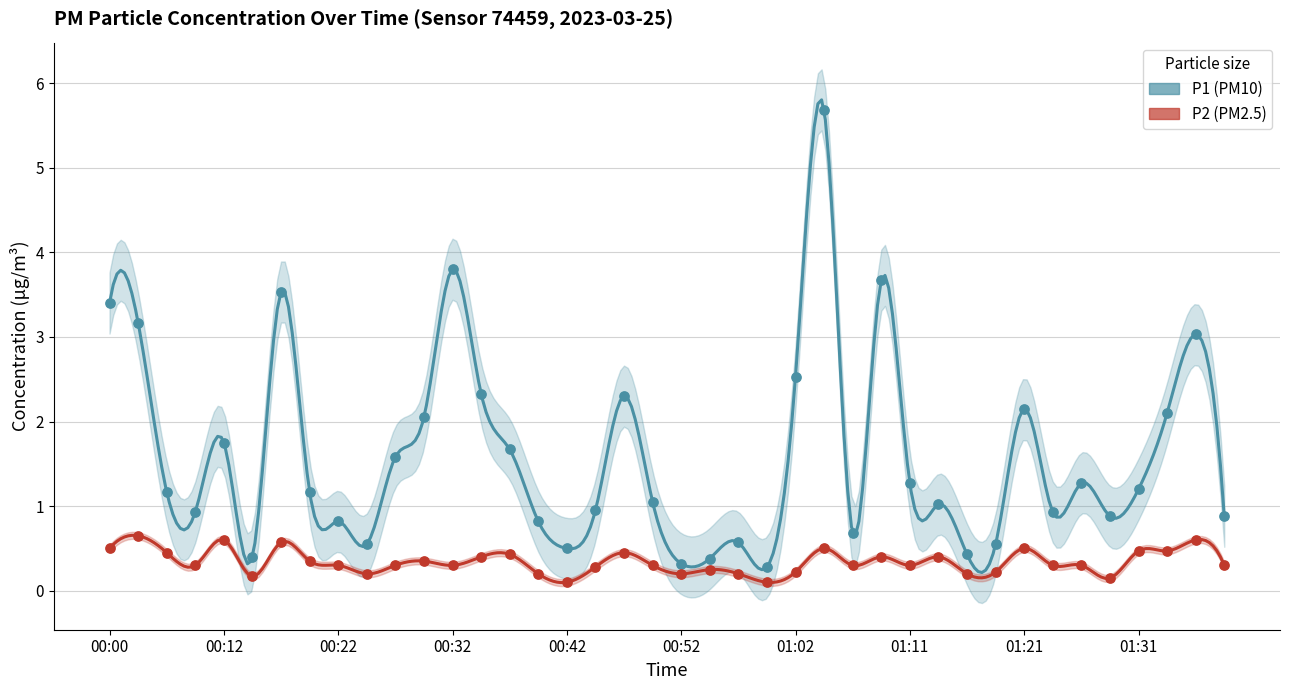

Which series reaches the minimum Y coordinate?

P2